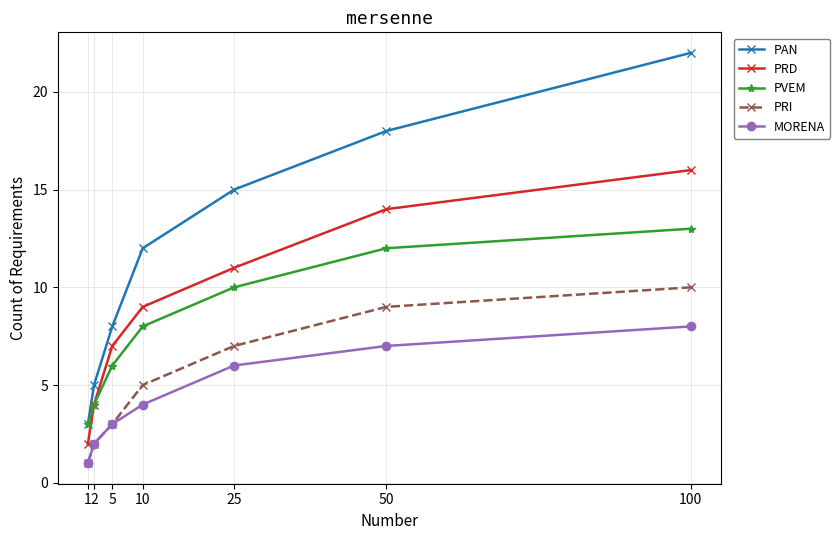

What value does the PVEM series have at 50, to the nearest 5?

10